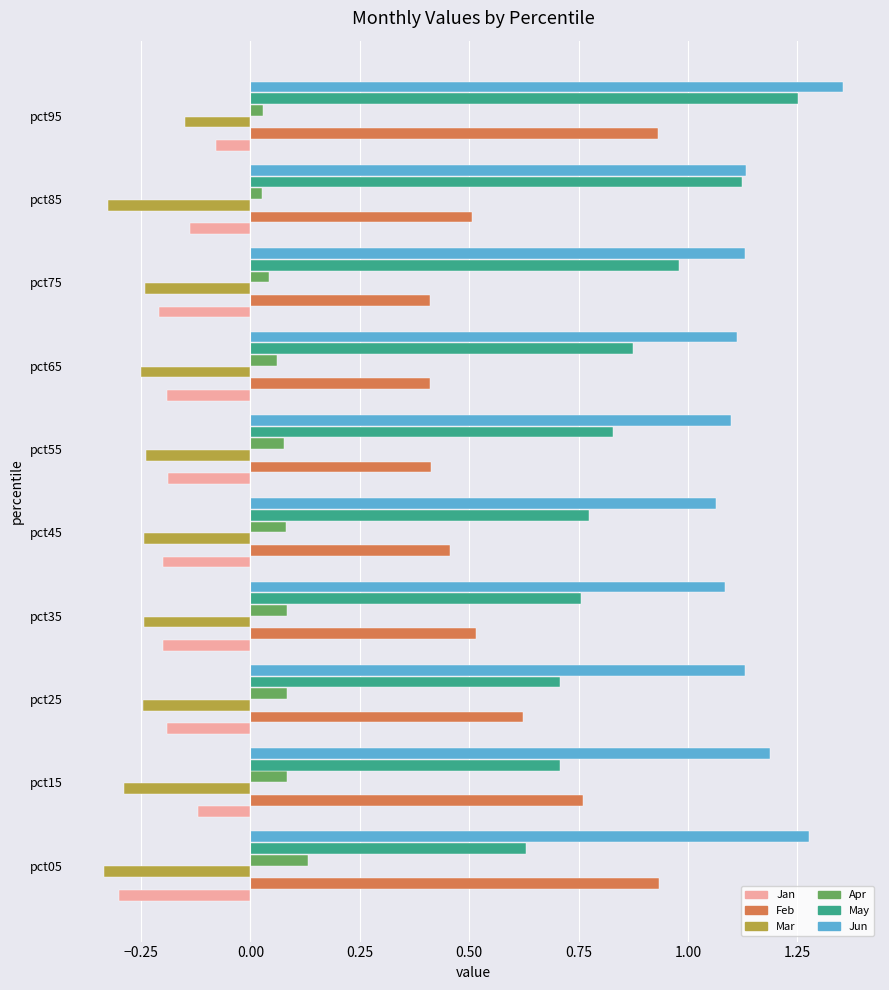

At which category is the sum across all series the highest?

pct95